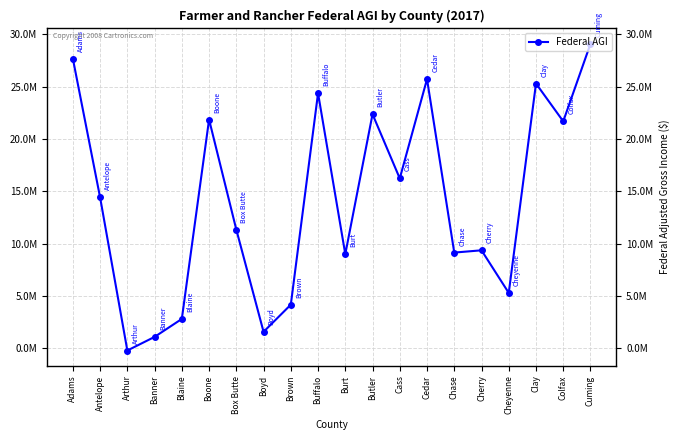

Is it true that the value at Colfax is 21688501?

True